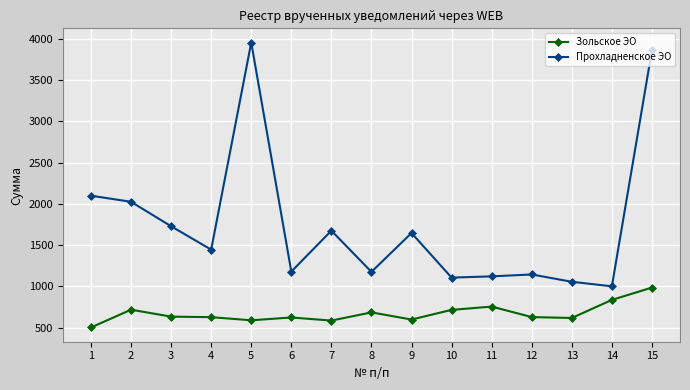

True or false: Прохладненское ЭО and Зольское ЭО cross at least once.

False